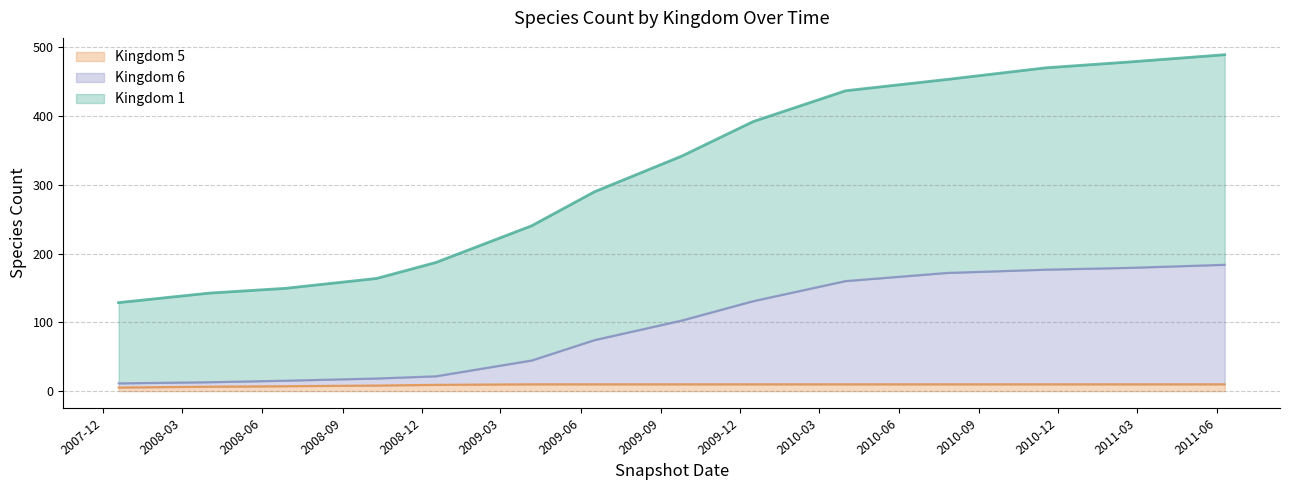

What is the difference between the highest and lowest values at 2007-12-19?

111